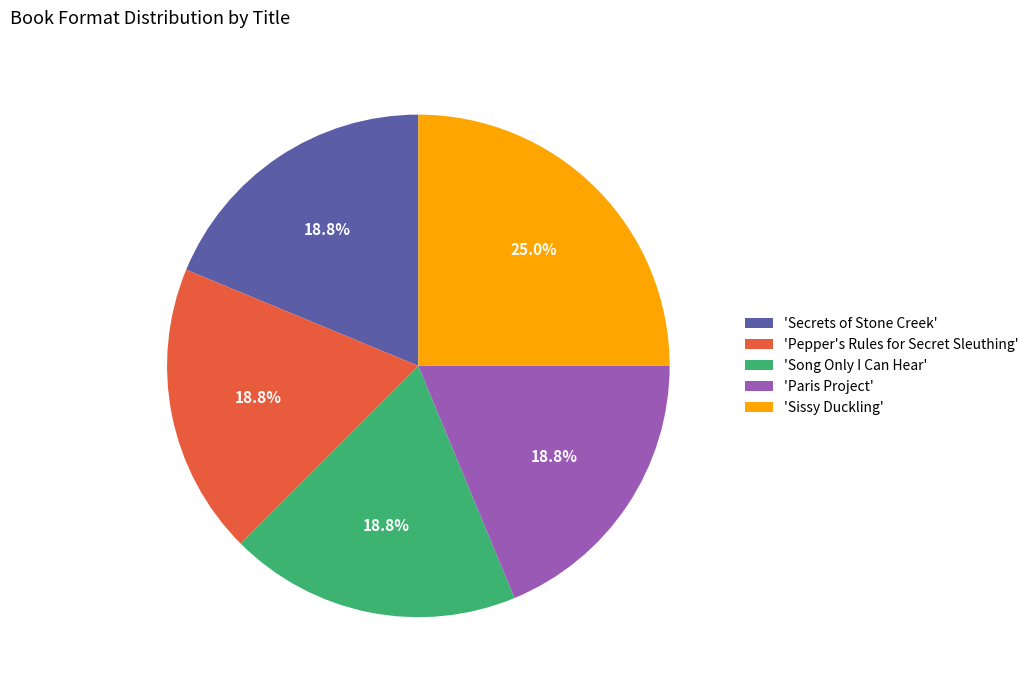

What is the ratio of the value at 'Sissy Duckling' to the value at 'Paris Project'?

1.3